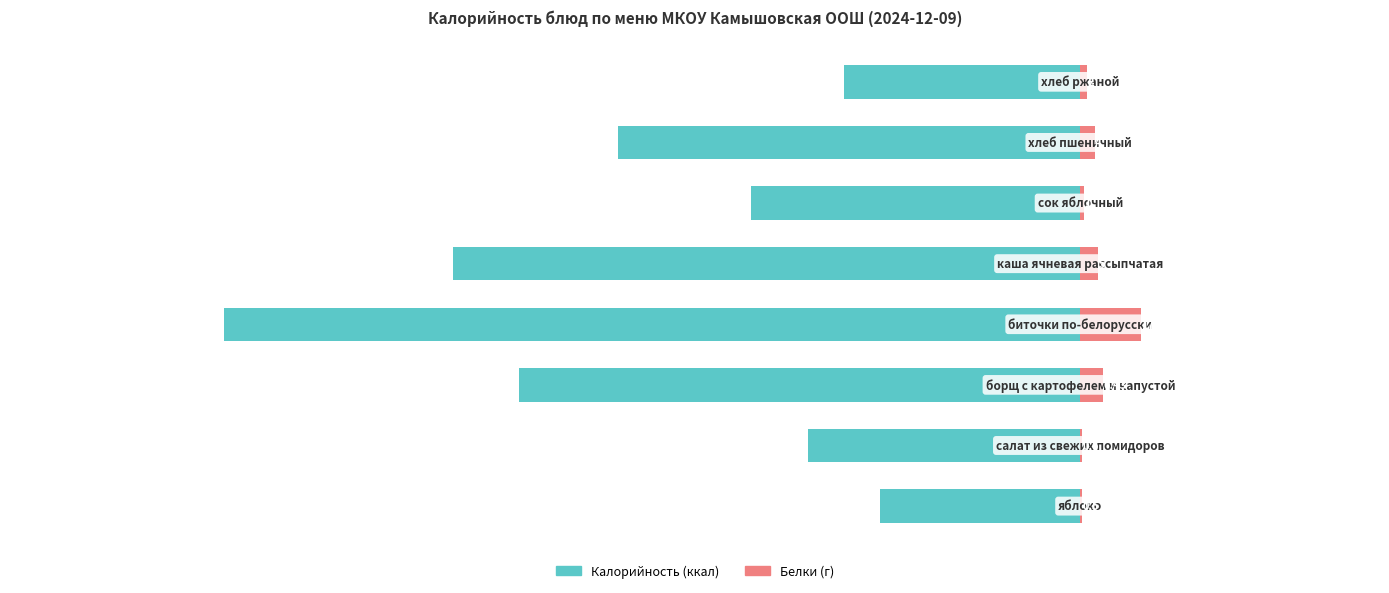

Are the bars horizontal?

Yes